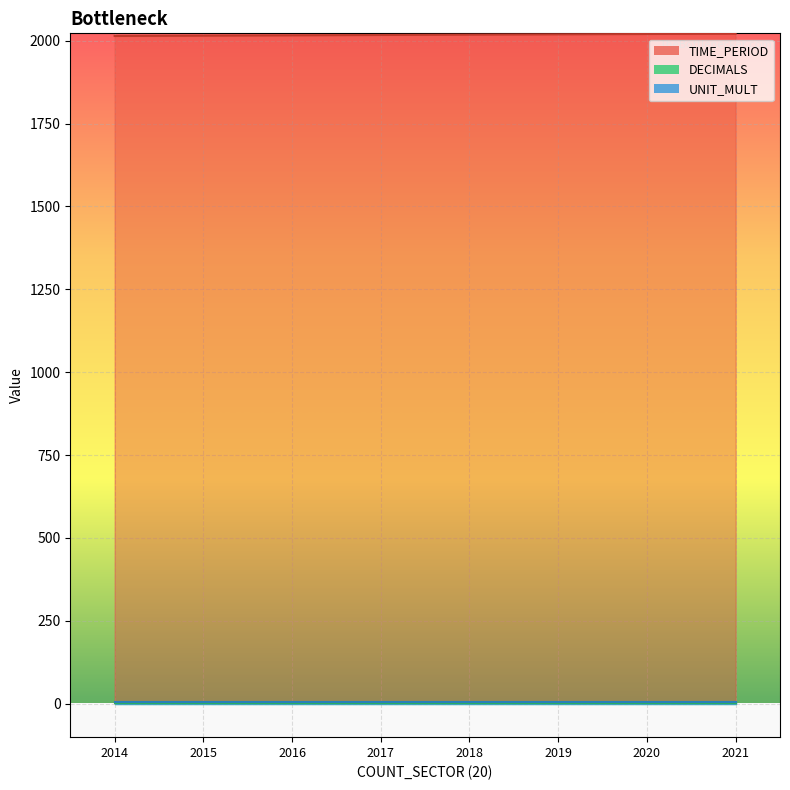

Reading left to right, transcribe all the data shown in this chart.

TIME_PERIOD: 2014	2015	2016	2017	2018	2019	2020	2021
DECIMALS: 3	3	3	3	3	3	3	3
UNIT_MULT: 6	6	6	6	6	6	6	6